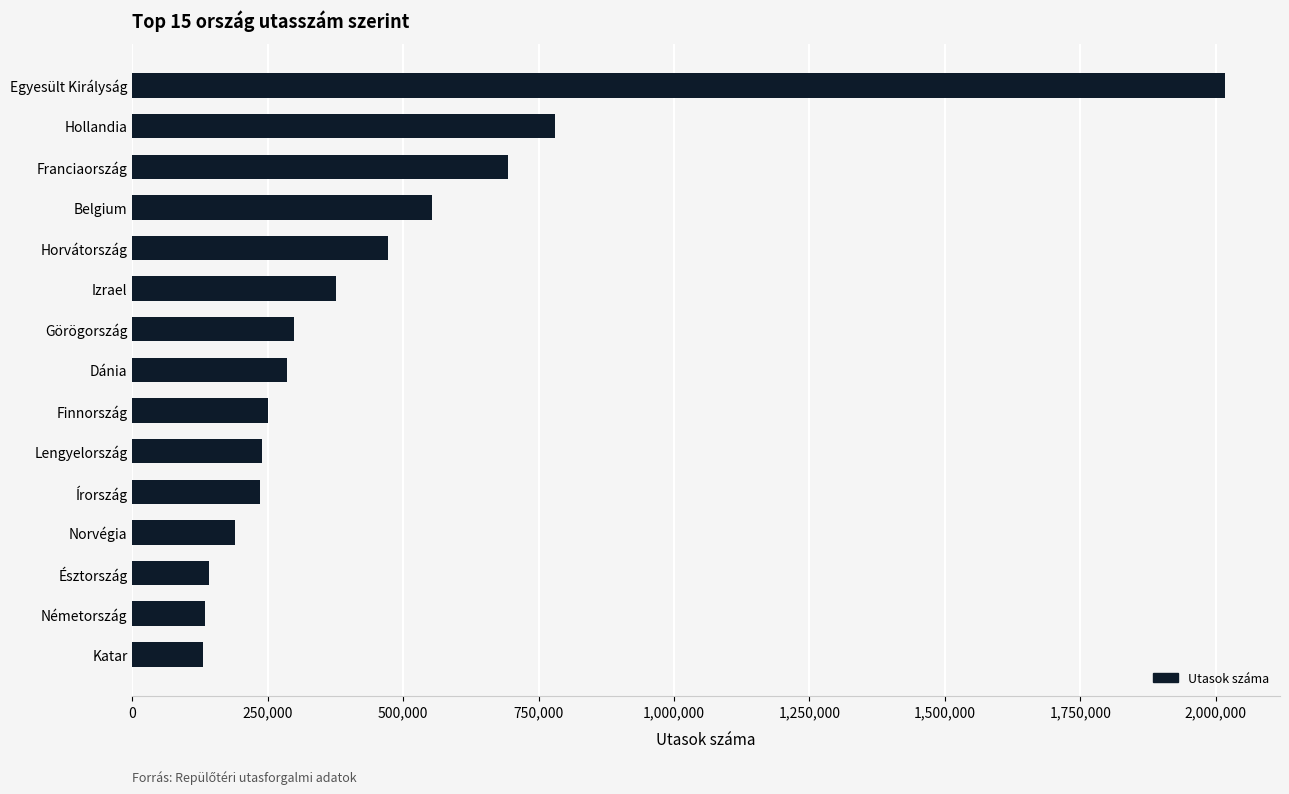

Where is the data nearest to the value 1073814?

Hollandia